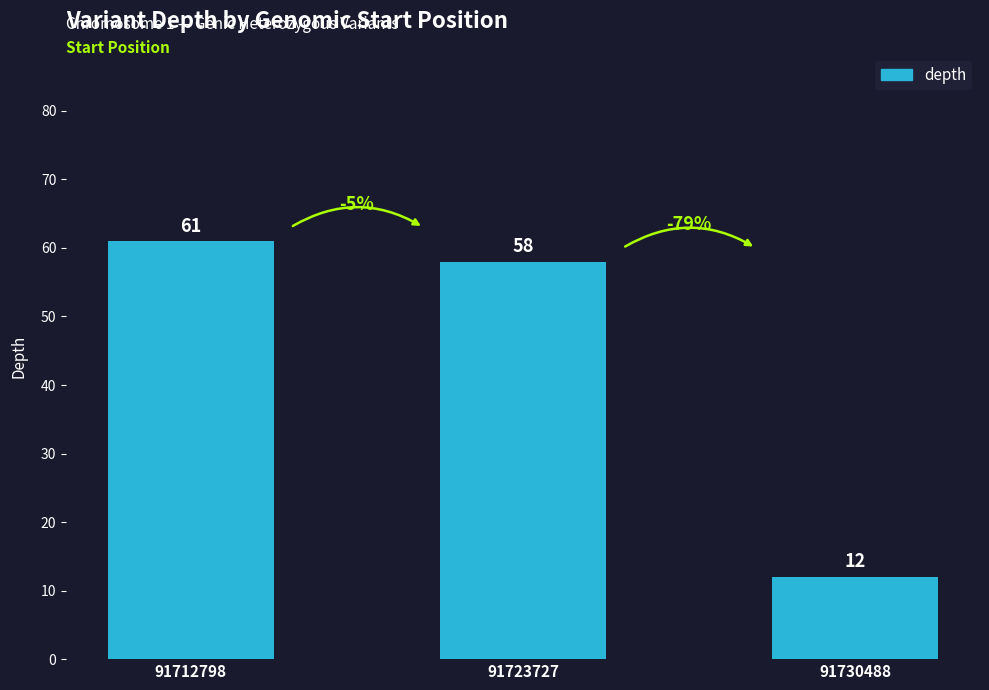

What is the difference between the second highest and minimum values?

46